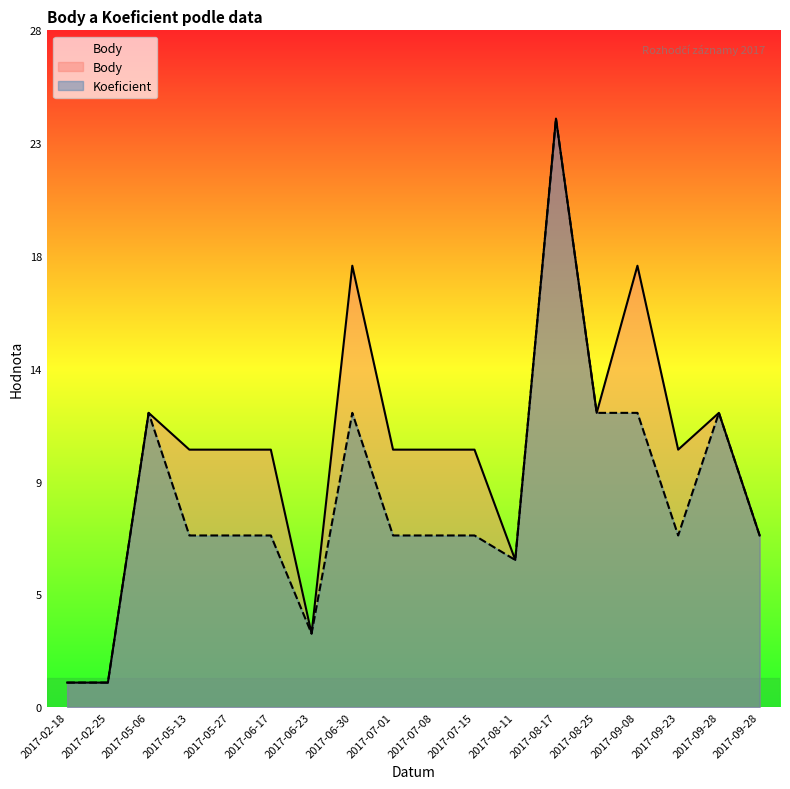

How many interior local peaks does the Body series have?

5